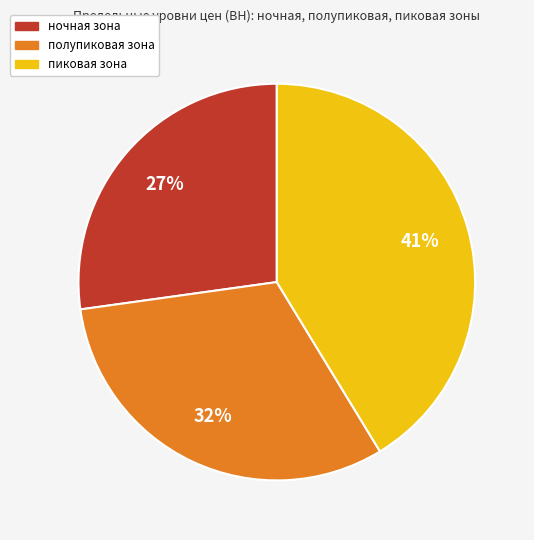

Combined, do полупиковая зона and ночная зона account for over 50%?

Yes